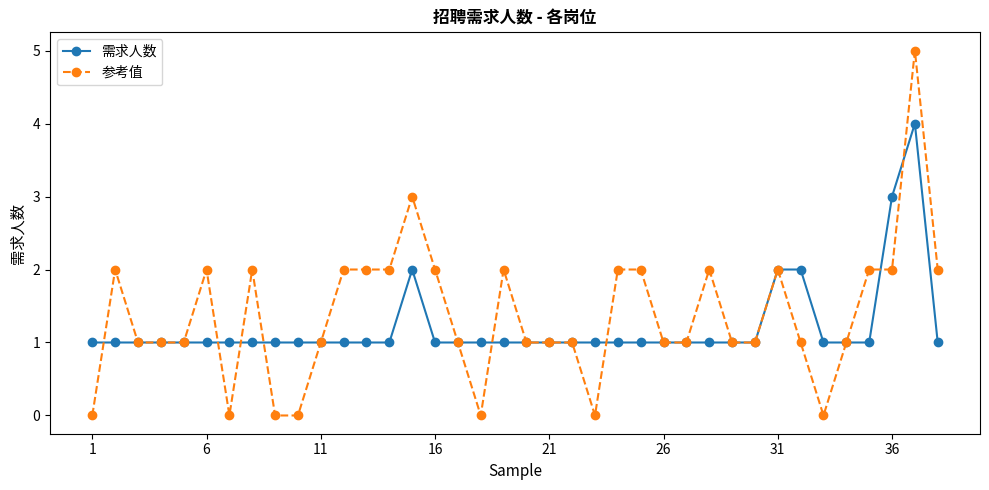

True or false: 需求人数 has more than 0 interior local peaks.

True